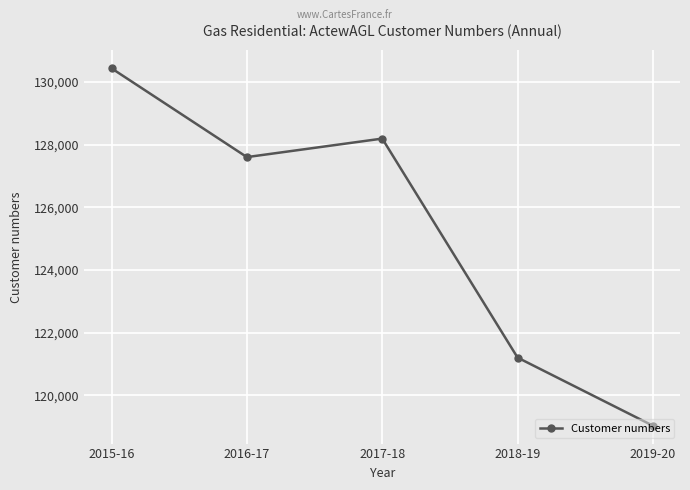

Which has a higher value, 2015-16 or 2019-20?

2015-16